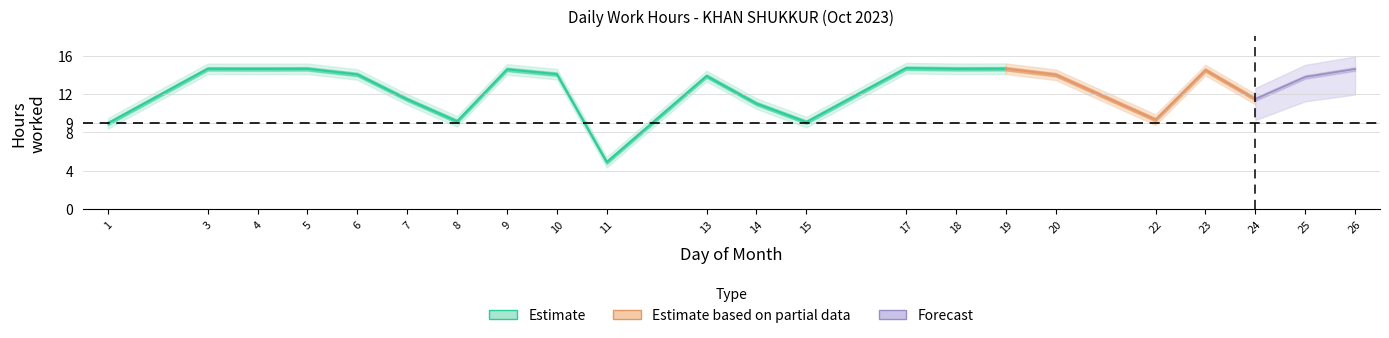

List the labels in order of value, smallest first.

11, 1, 15, 8, 22, 14, 7, 24, 25, 13, 20, 6, 10, 23, 9, 26, 4, 3, 5, 18, 19, 17